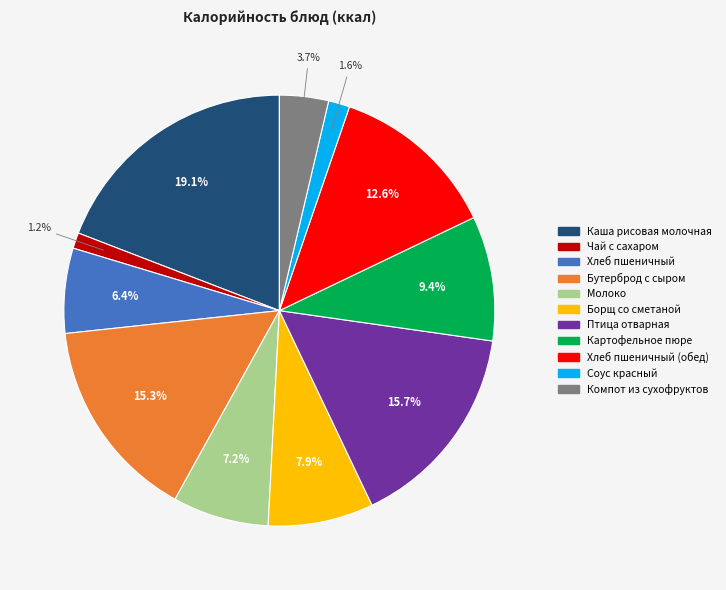

Is there a majority slice in this chart?

No